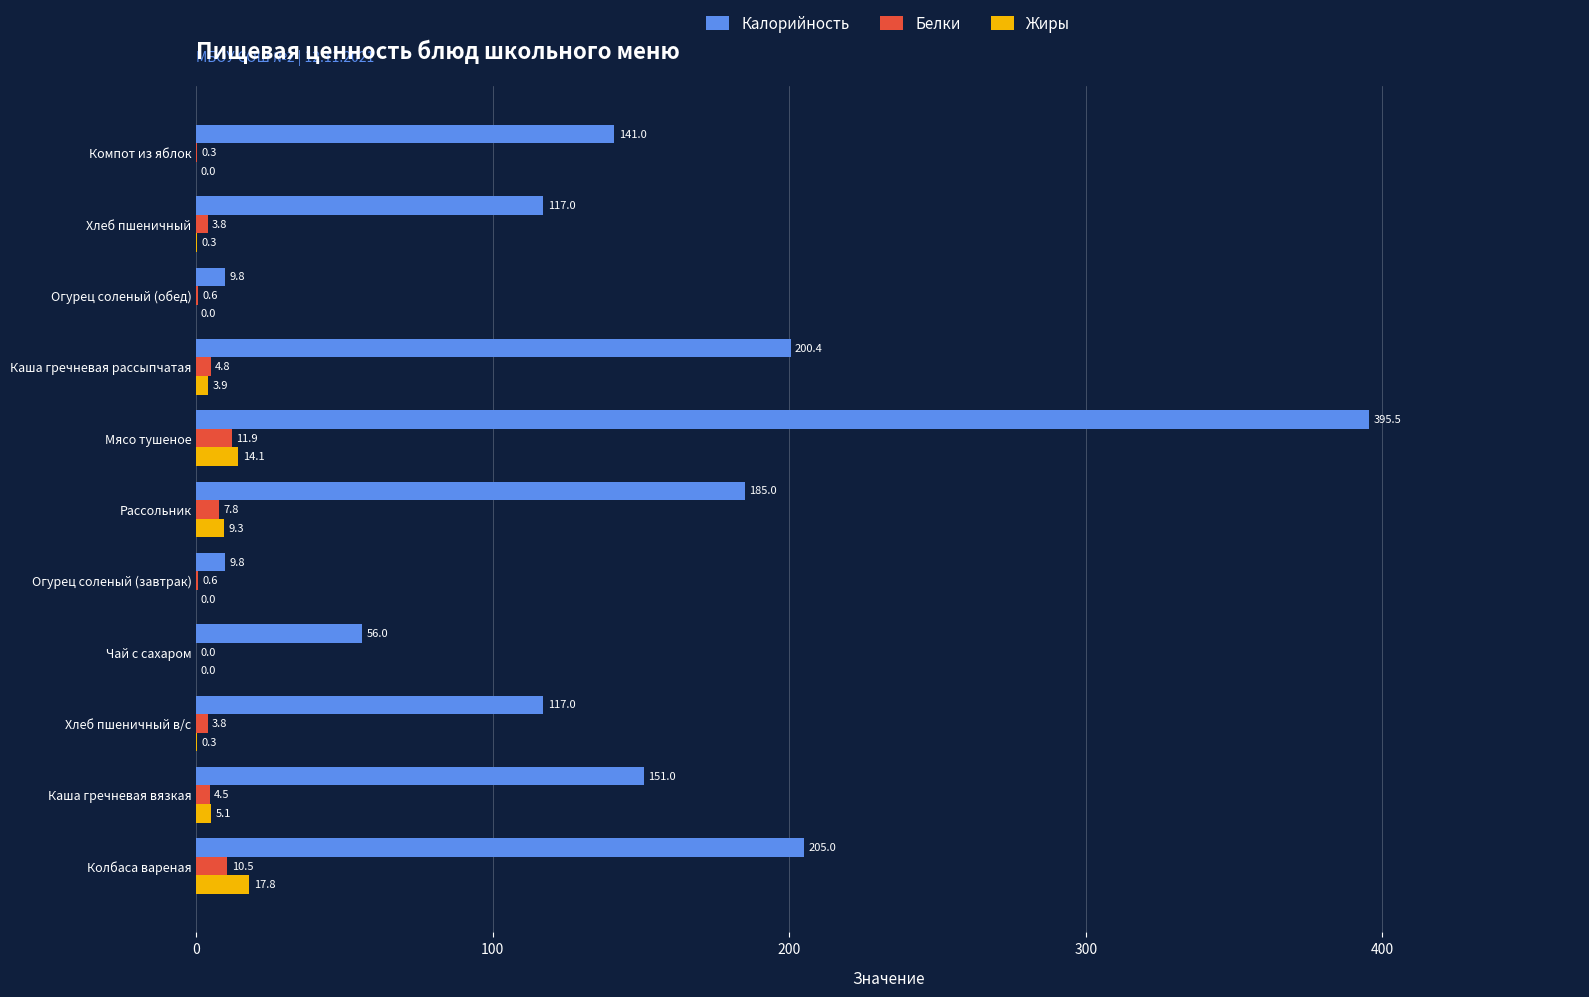

Which series has the largest total across all categories?

Калорийность